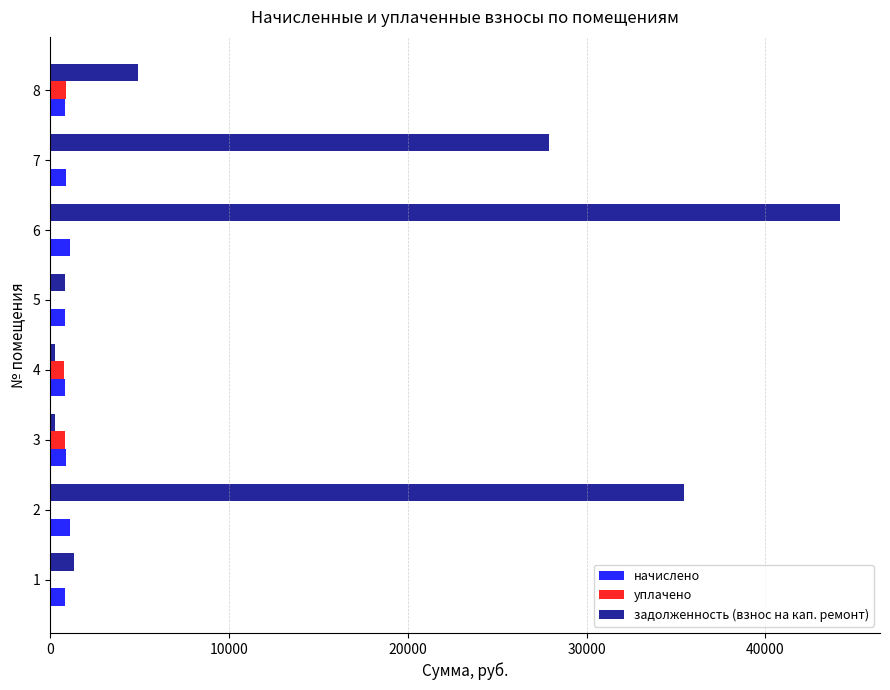

What is the maximum value for начислено?

1117.7